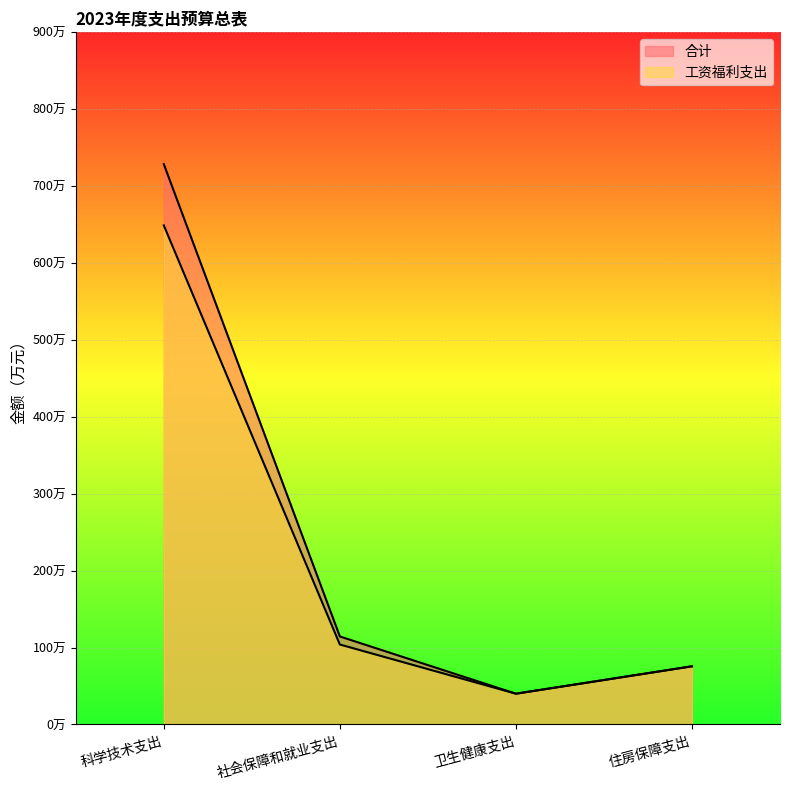

The value of 合计 at 住房保障支出 is 36.3. True or false?

False